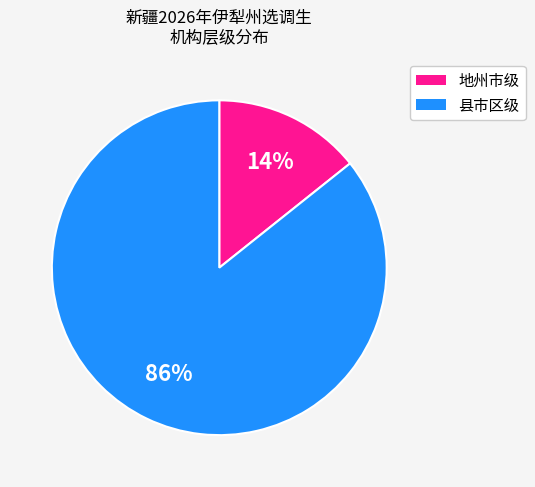

Is there any slice that represents more than half of the pie?

Yes